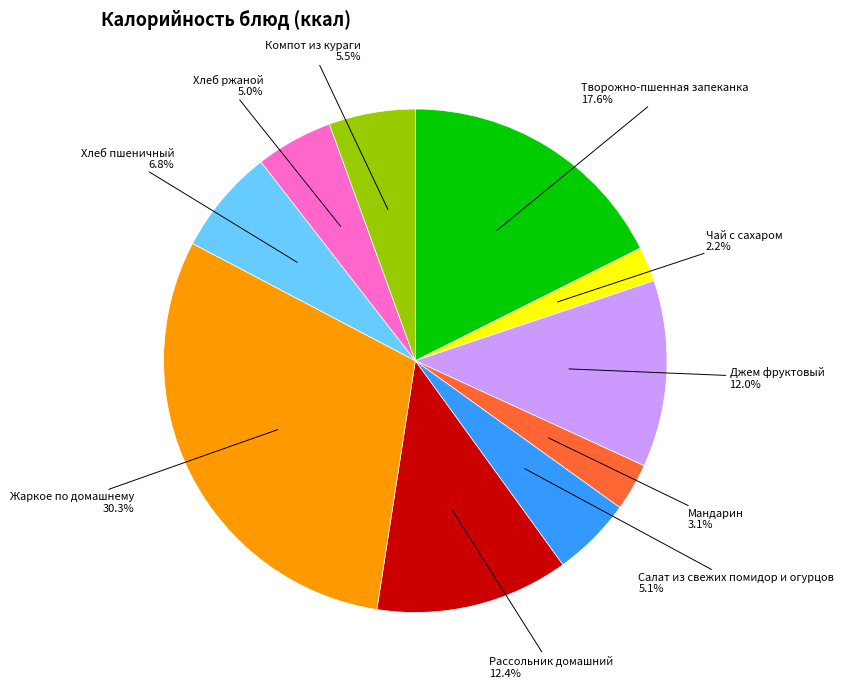

To the nearest percent, what percentage of the pie is Джем фруктовый?

12%